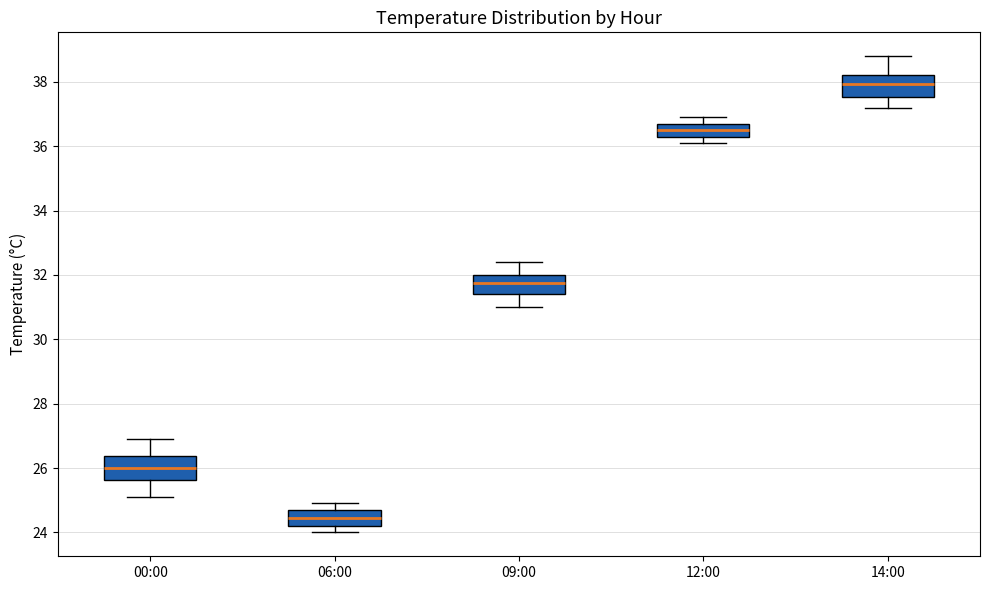

Which box has the lowest median line?

06:00